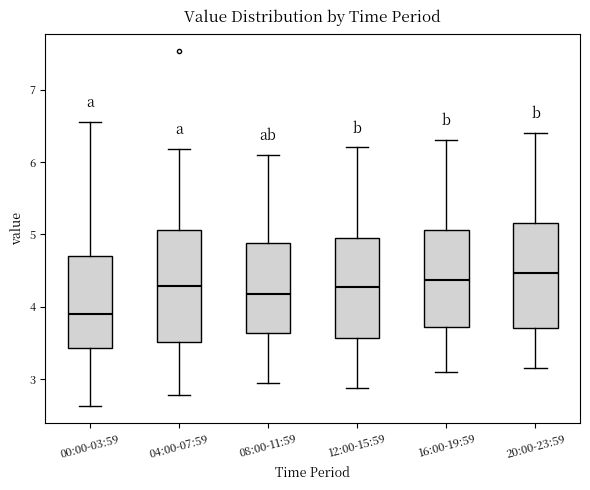

Reading left to right, read every box against the y-axis: the position of its median line, the range the box covers, and the ends of its whiskers. The values are not printed on the chart, so give them approximately, as read against the axis.

00:00-03:59: median 3.9, box 3.4 to 4.7, whiskers 2.6 to 6.6
04:00-07:59: median 4.3, box 3.5 to 5.1, whiskers 2.8 to 6.2
08:00-11:59: median 4.2, box 3.6 to 4.9, whiskers 3.0 to 6.1
12:00-15:59: median 4.3, box 3.6 to 5.0, whiskers 2.9 to 6.2
16:00-19:59: median 4.4, box 3.7 to 5.1, whiskers 3.1 to 6.3
20:00-23:59: median 4.5, box 3.7 to 5.2, whiskers 3.2 to 6.4